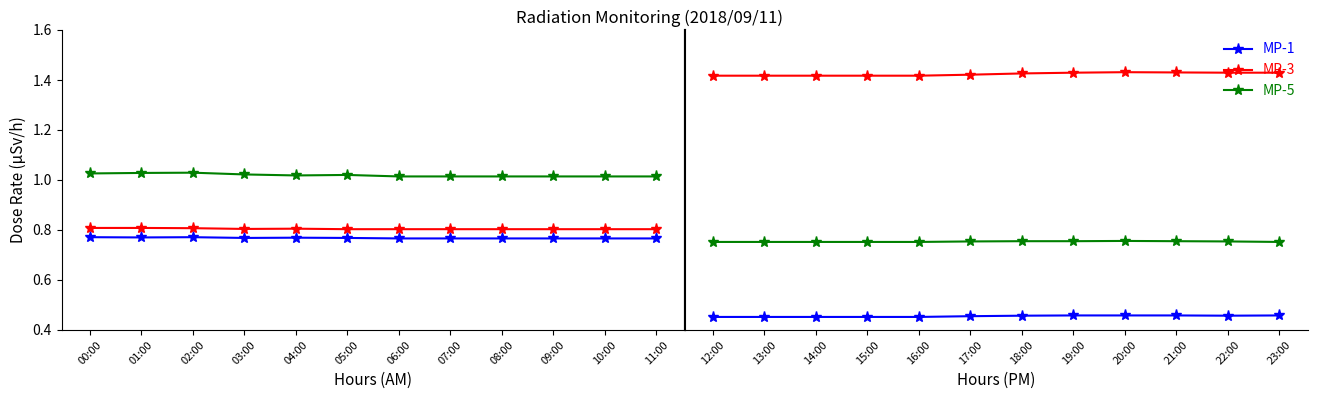

True or false: MP-3 and MP-6 intersect in this chart.

False